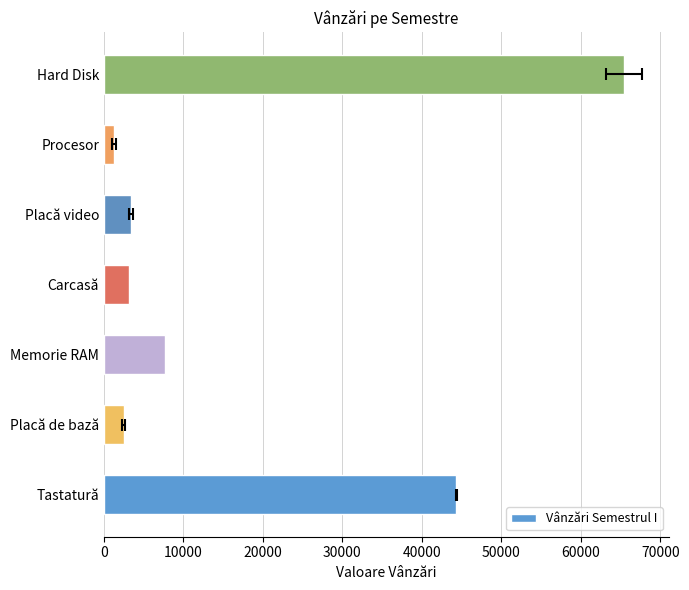

What is the sum of all values?

127694